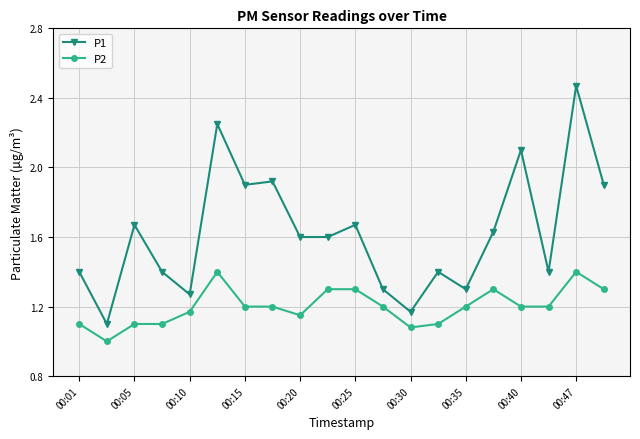

Does the chart display data point markers on the line(s)?

Yes